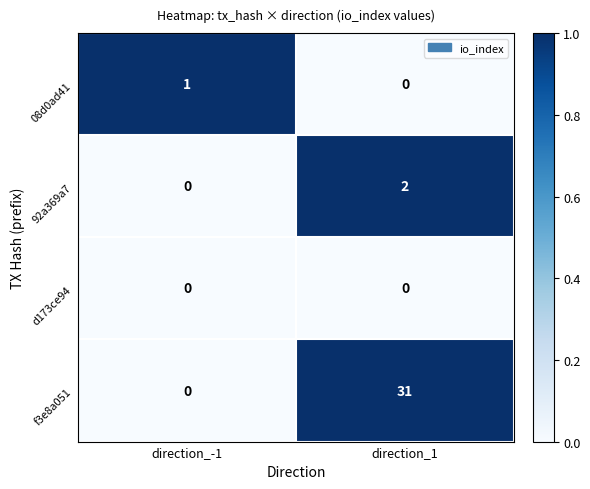

Reading left to right, transcribe all the data shown in this chart.

08d0ad41: direction_-1=1	direction_1=0
92a369a7: direction_-1=0	direction_1=2
d173ce94: direction_-1=0	direction_1=0
f3e8a051: direction_-1=0	direction_1=31